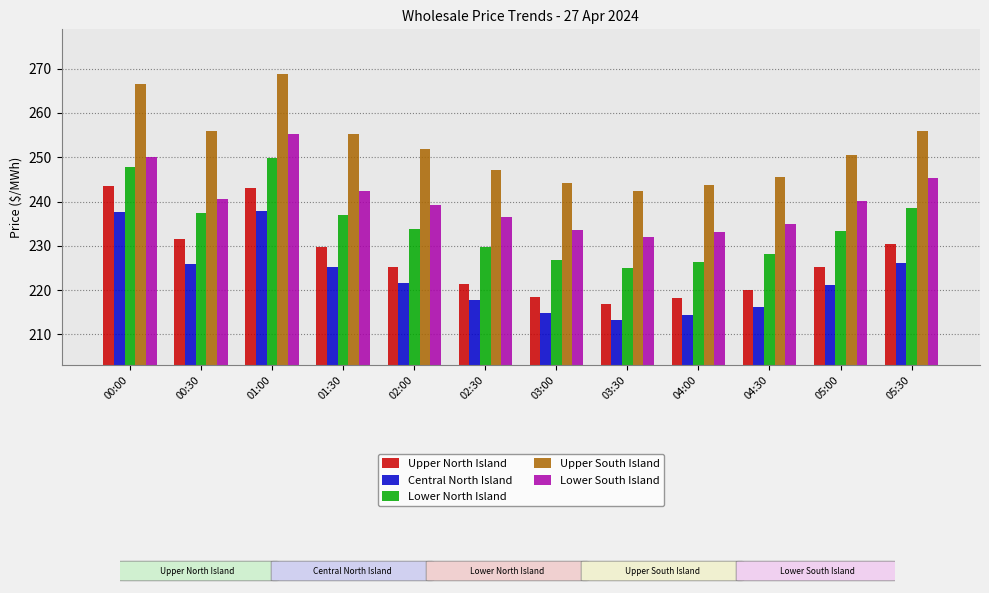

Which category has the lowest value in the Upper South Island series?

03:30